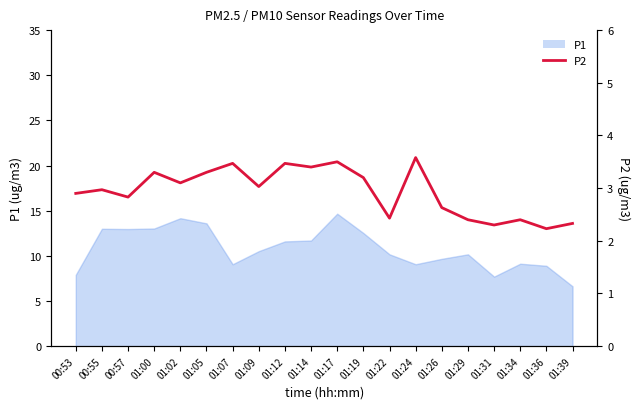

Does the chart have visible grid lines?

No